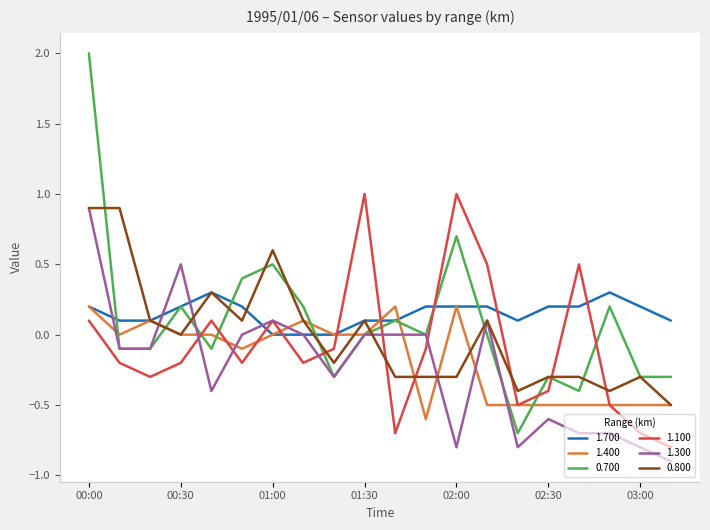

How many lines are shown in the chart?

6